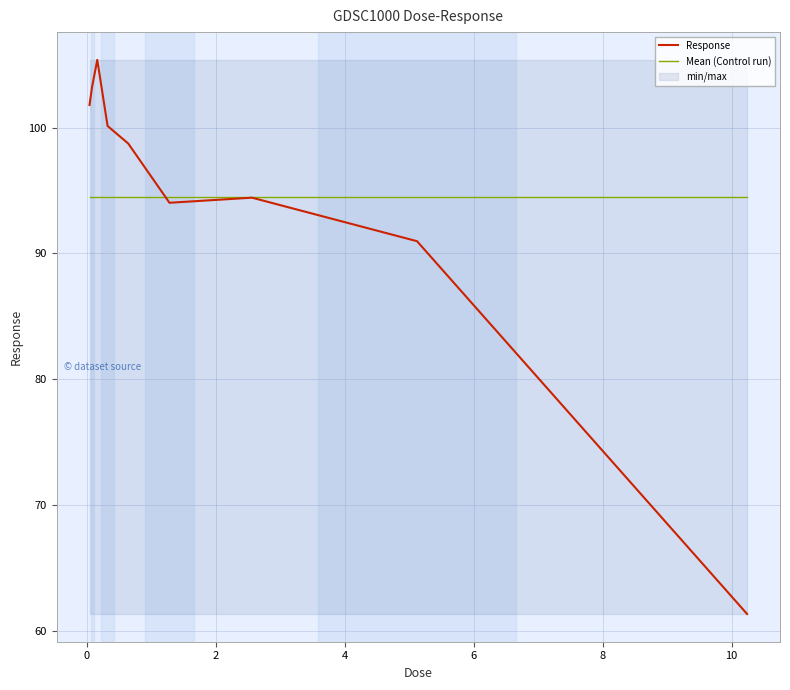

What is the highest value of the Response series?

105.4